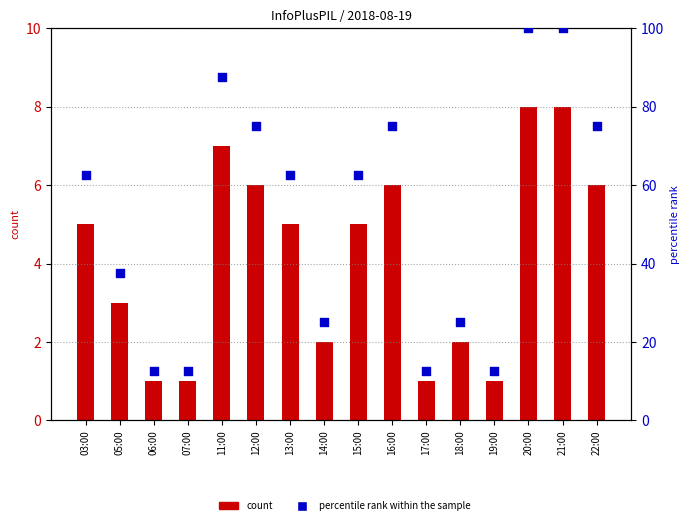

Which series contains the highest Y value?

percentile rank within the sample